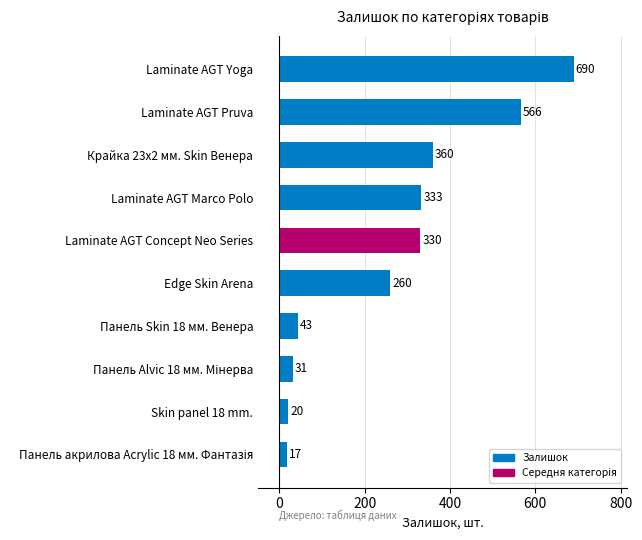

How many categories are shown in the chart?

10